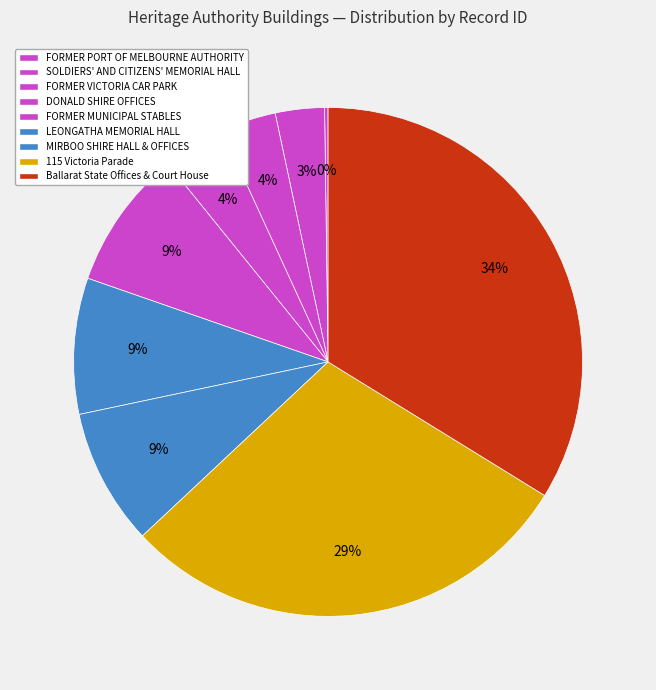

What percentage is the MIRBOO SHIRE HALL & OFFICES slice, to the nearest percent?

9%